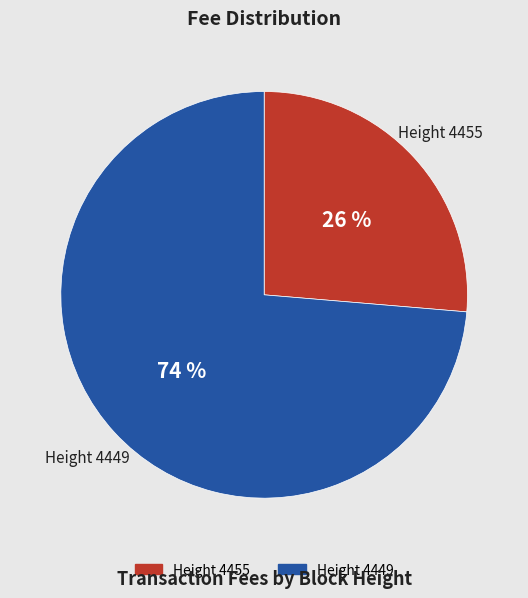

To the nearest percent, what is the average slice percentage?

50%